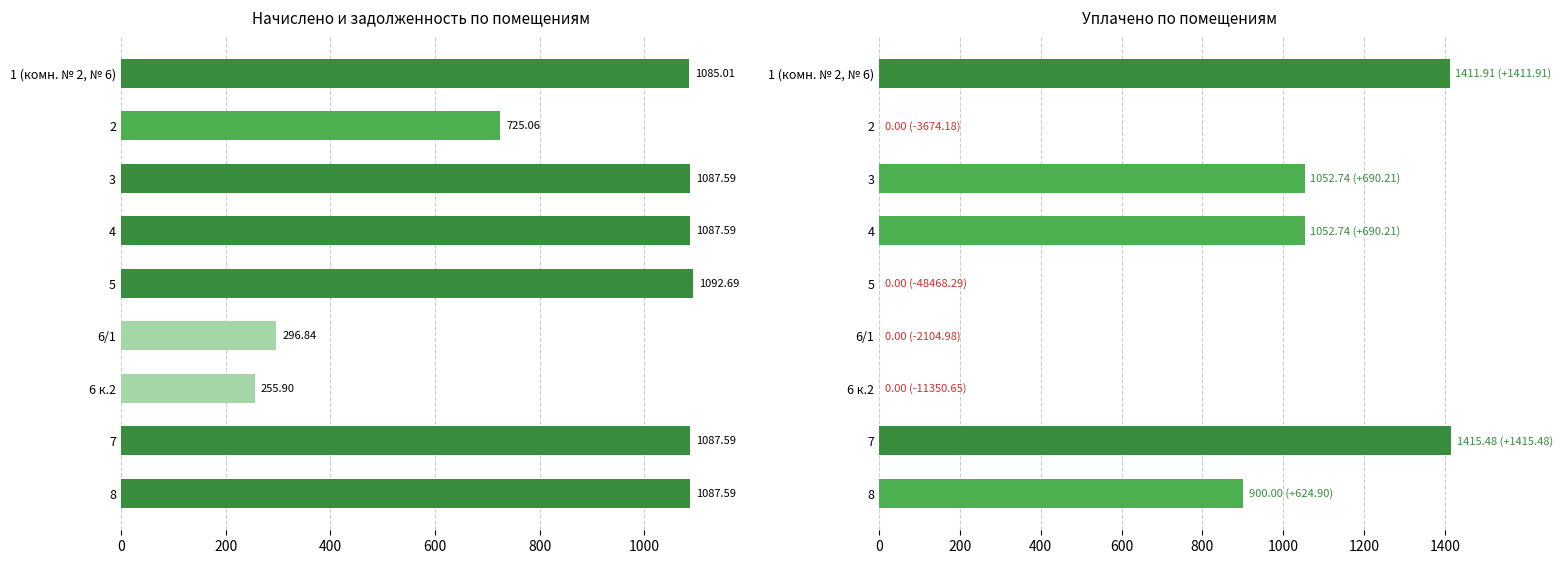

What is the total value across all series at 7?

2503.1